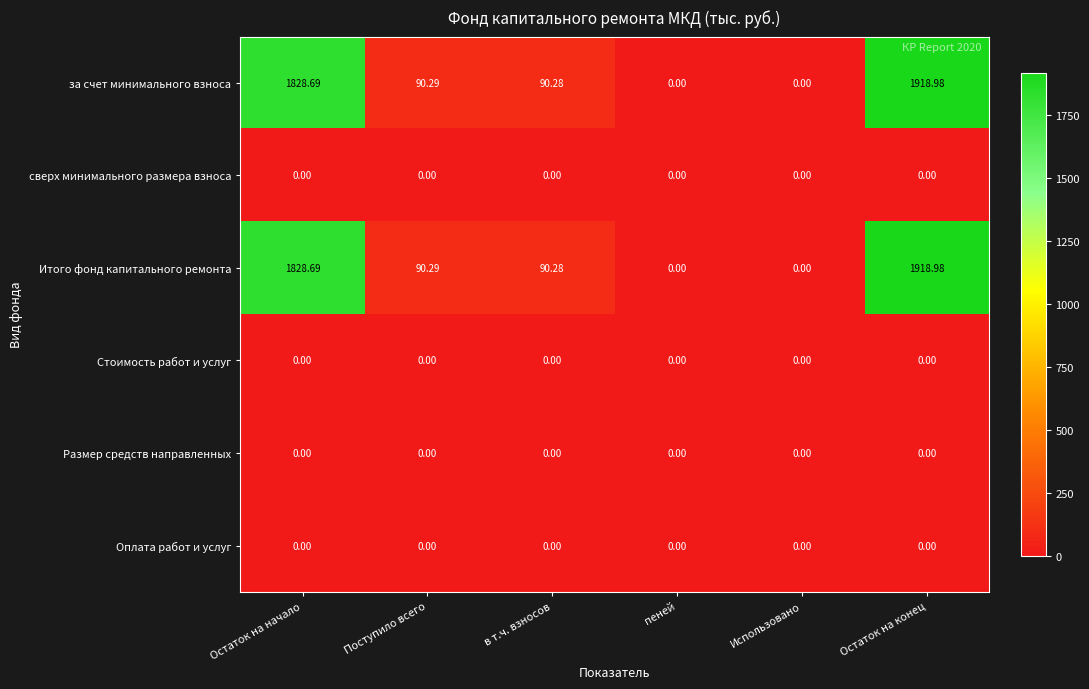

At which category does the chart reach its peak across all series?

Остаток на конец